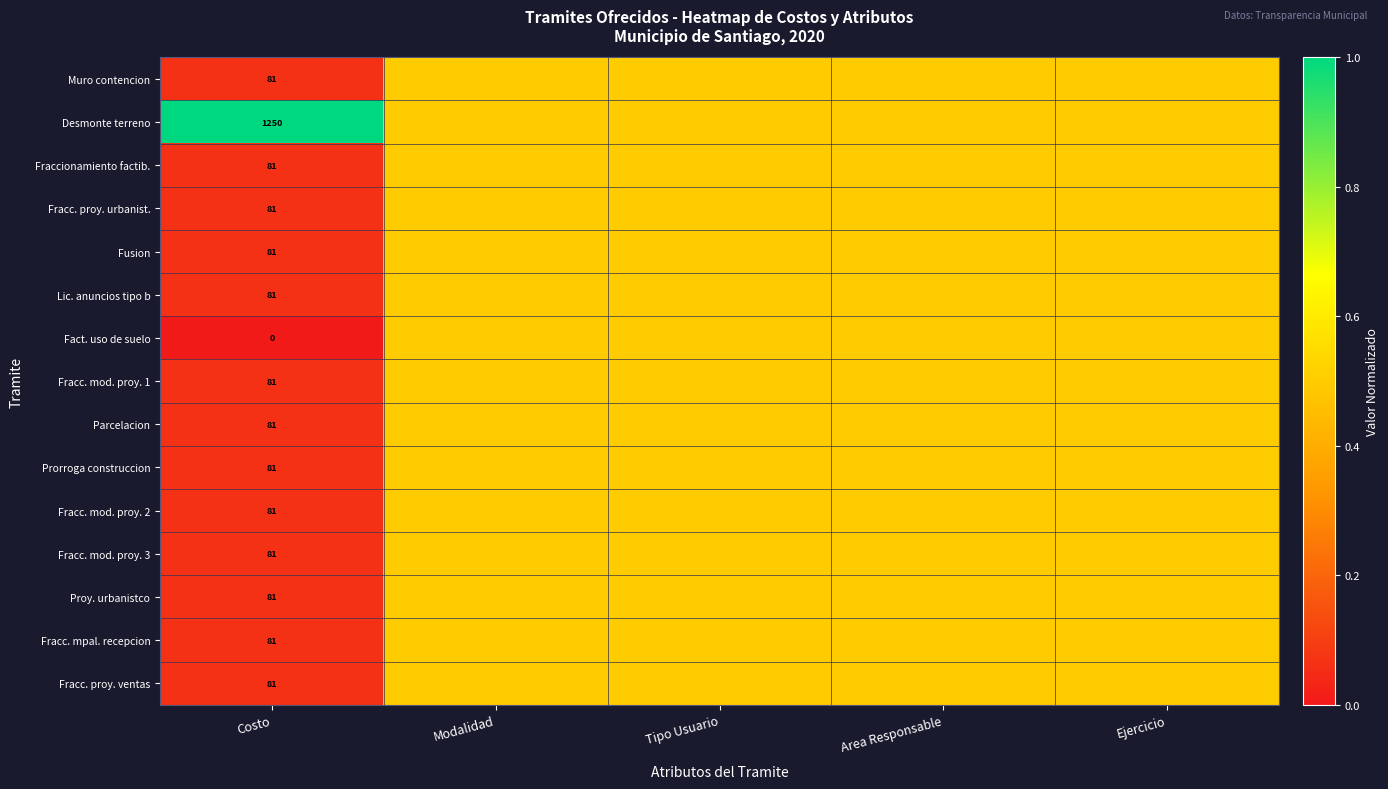

The value of Fracc. mod. proy. 2 at Costo is 81.0. True or false?

True